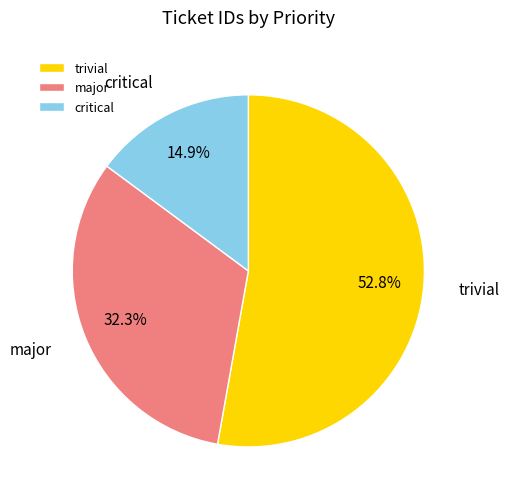

Is the sum of major and critical greater than half?

No